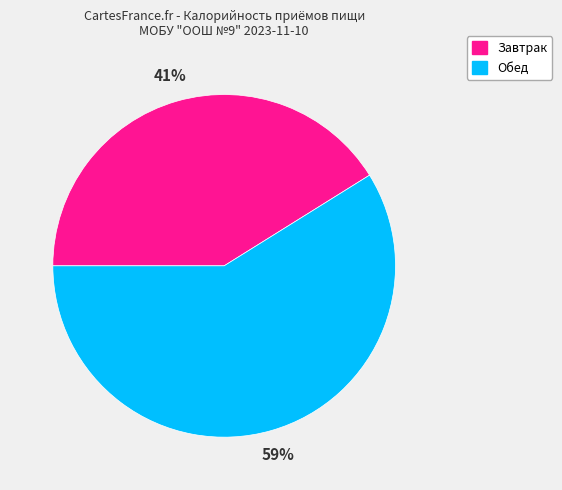

Between Обед and Завтрак, which is larger?

Обед